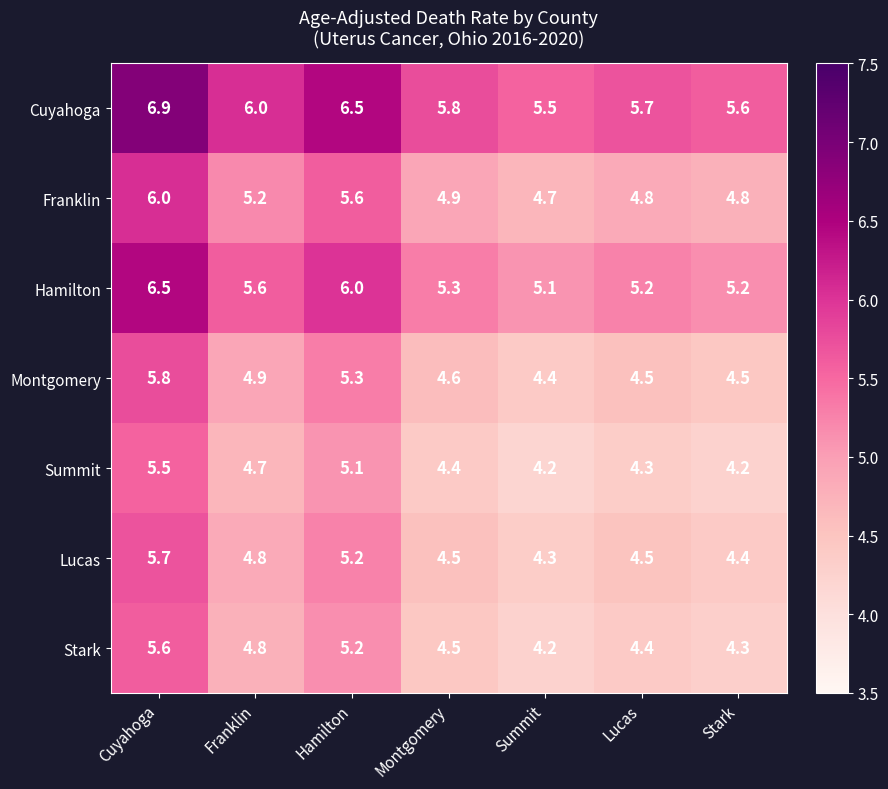

At which label is Cuyahoga closest to 6?

Franklin